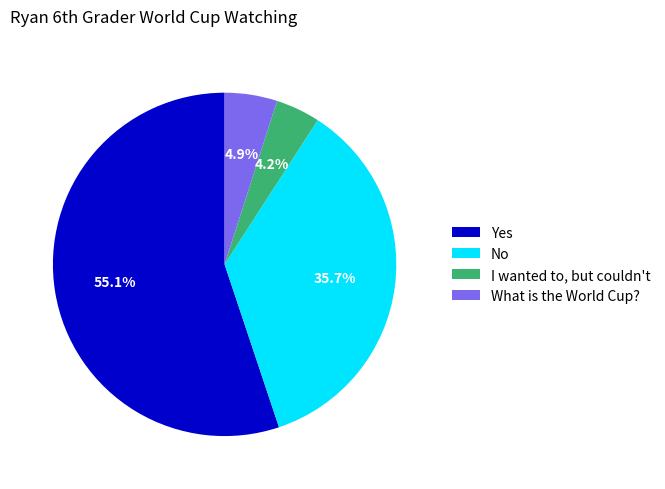

To the nearest percent, what is the difference between the largest and smallest slice percentages?

51%